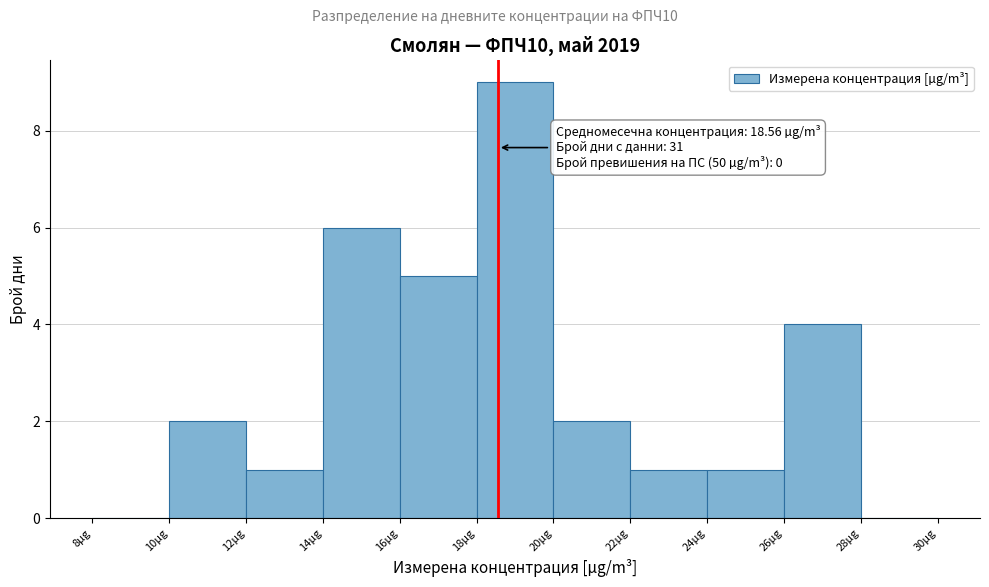

Over which range of the x-axis is the bar tallest?

18 to 20